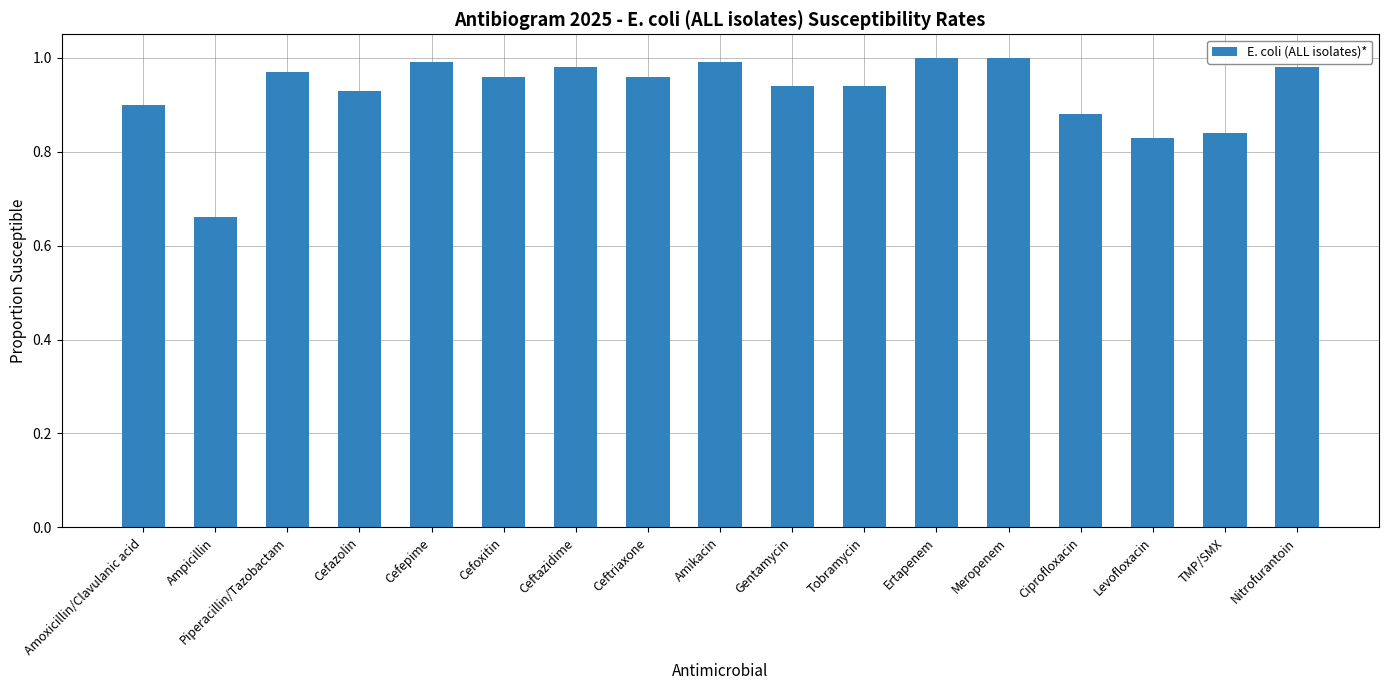

True or false: the data shows 0.9 at Cefazolin.

True